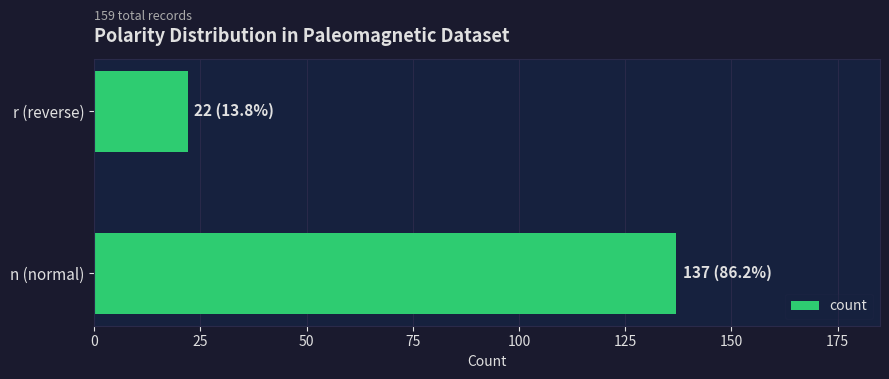

What is the greatest value displayed?

137